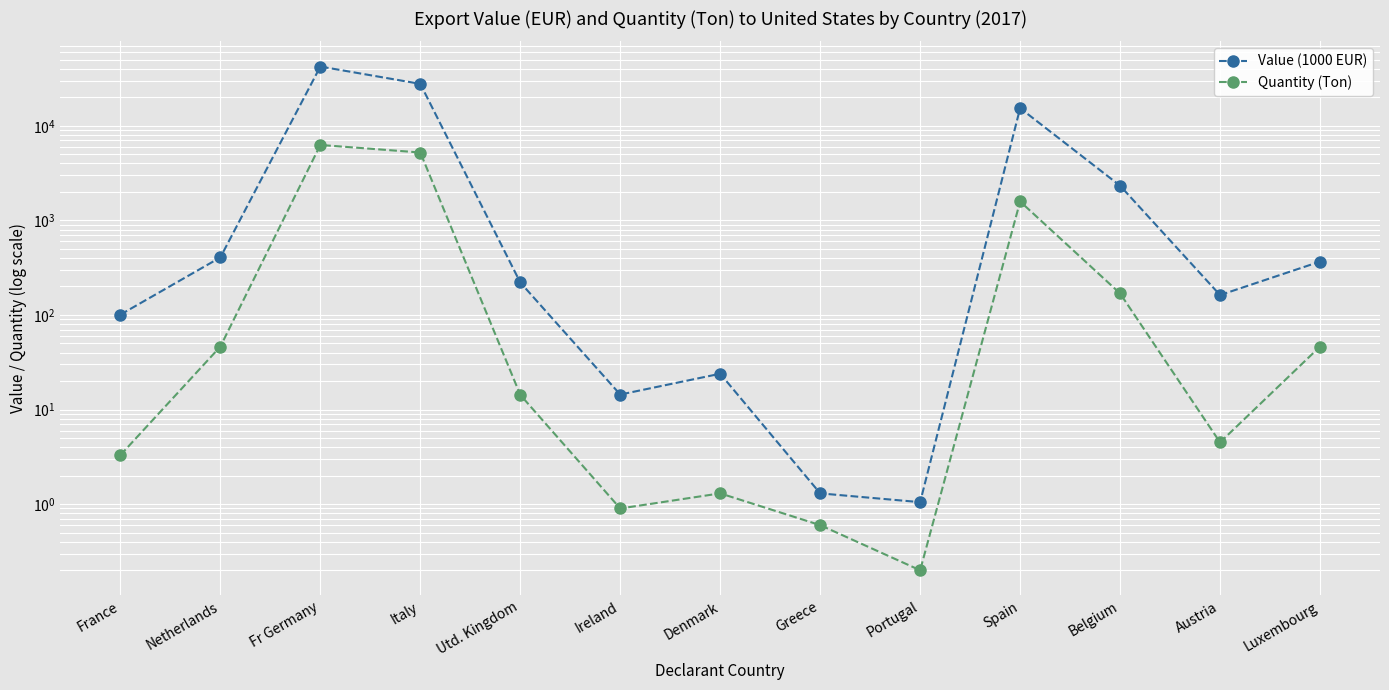

At which label is Quantity (Ton) closest to 3134?

Spain